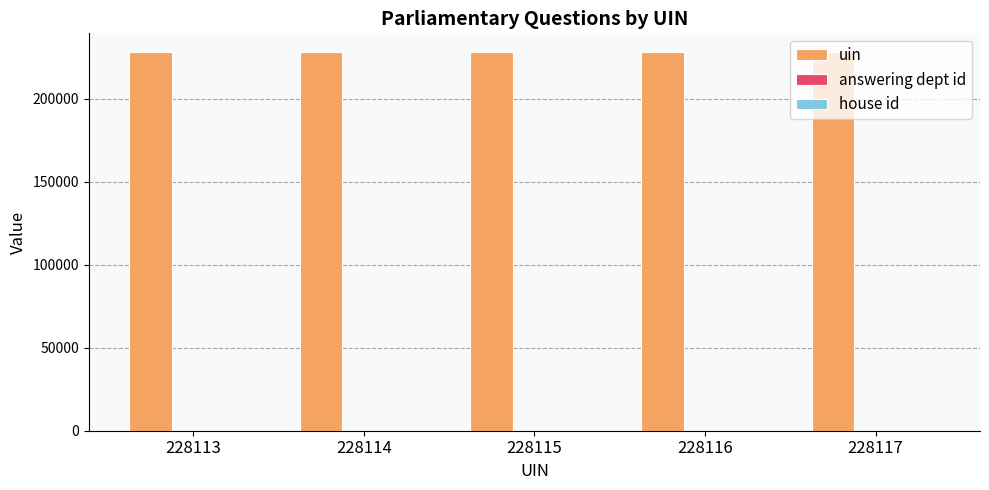

Is it true that uin equals 339898 at 228117?

False